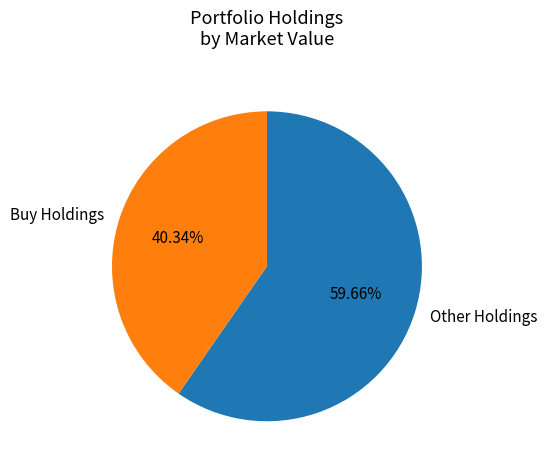

How many segments does this pie chart have?

2